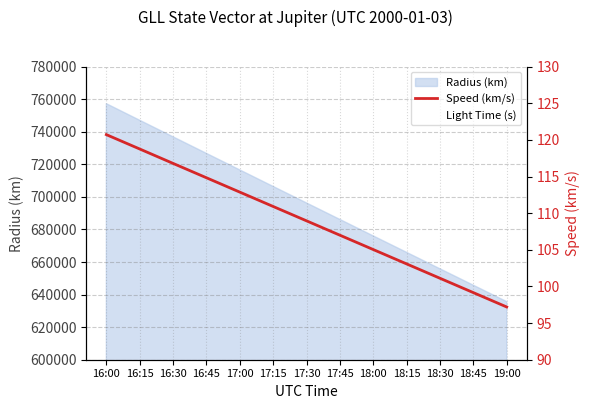

What is the sum of all values?

1416.5